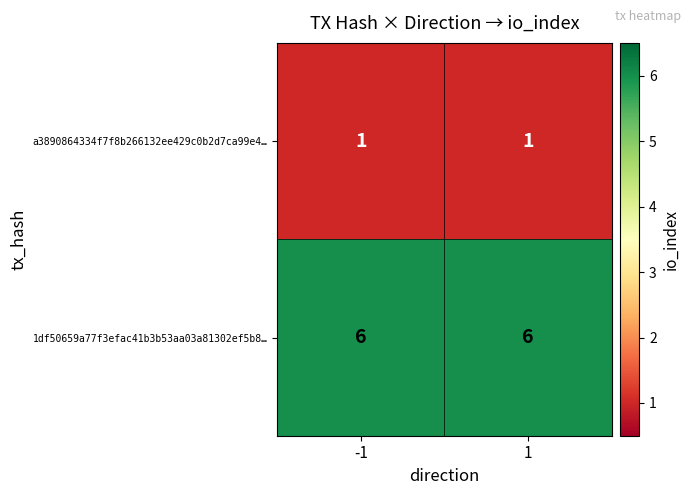

Rank the series at -1 from highest to lowest value.

1df50659a77f3efac41b3b53aa03a81302ef5b8…, a3890864334f7f8b266132ee429c0b2d7ca99e4…